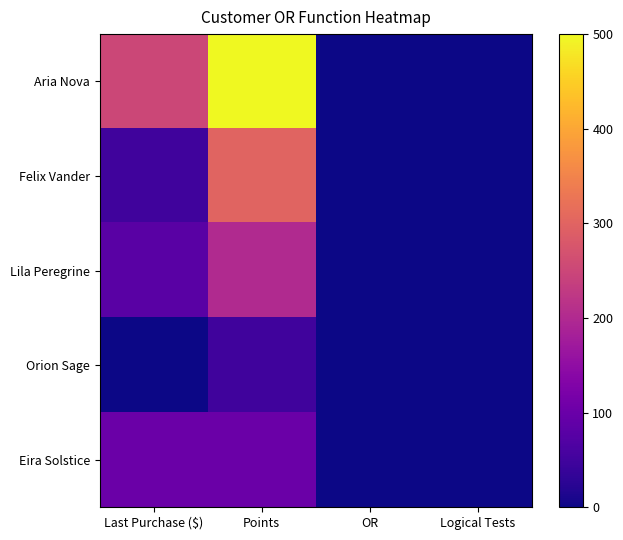

At which category does the chart reach its peak across all series?

Points